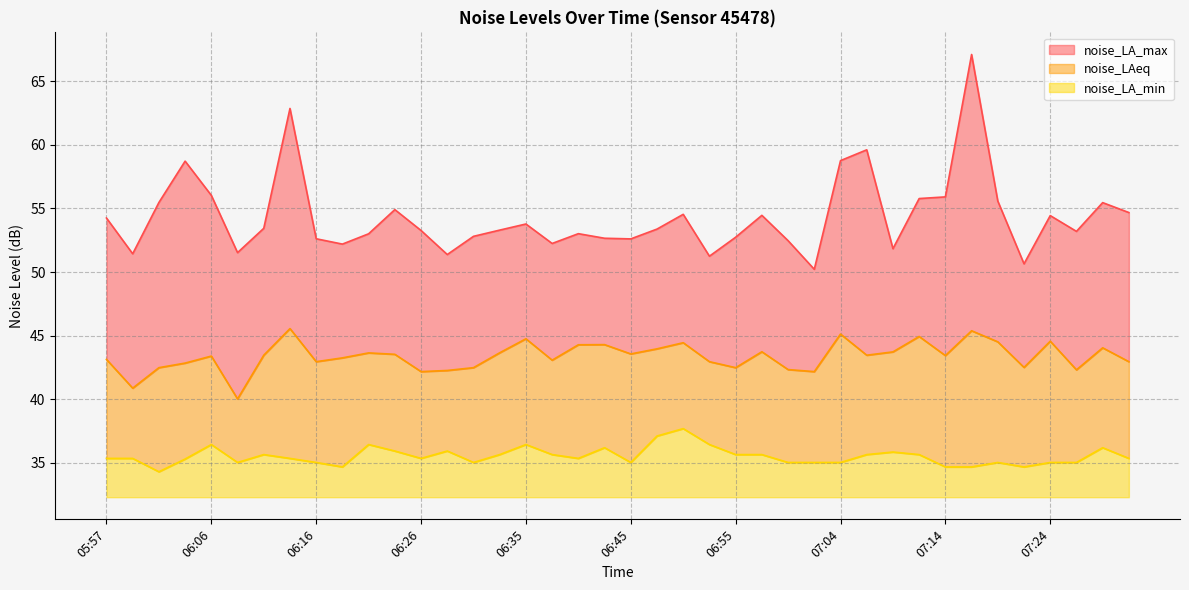

Does the chart display data point markers on the line(s)?

No